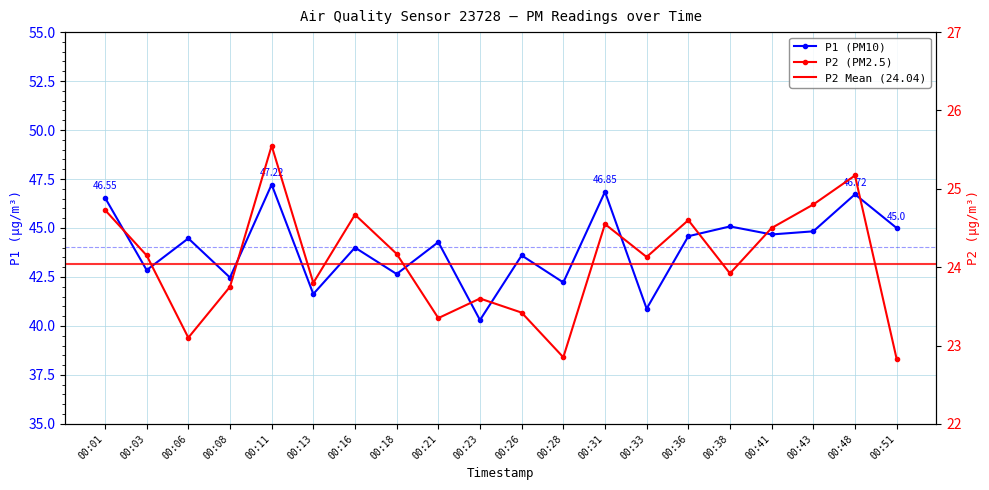

What is the total value across all series at 00:51?

67.8